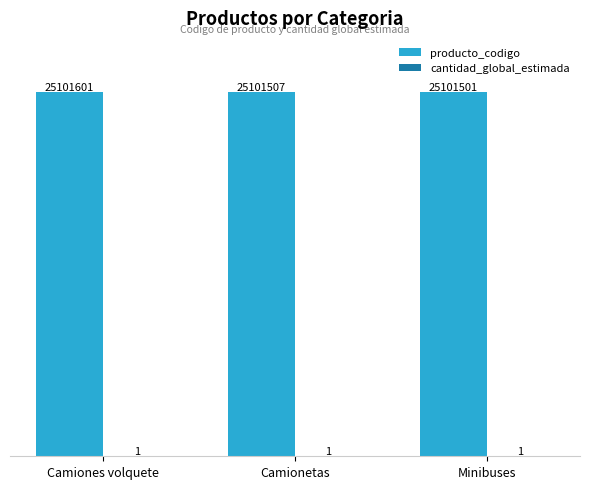

Which category has the highest value in the producto_codigo series?

Camiones volquete